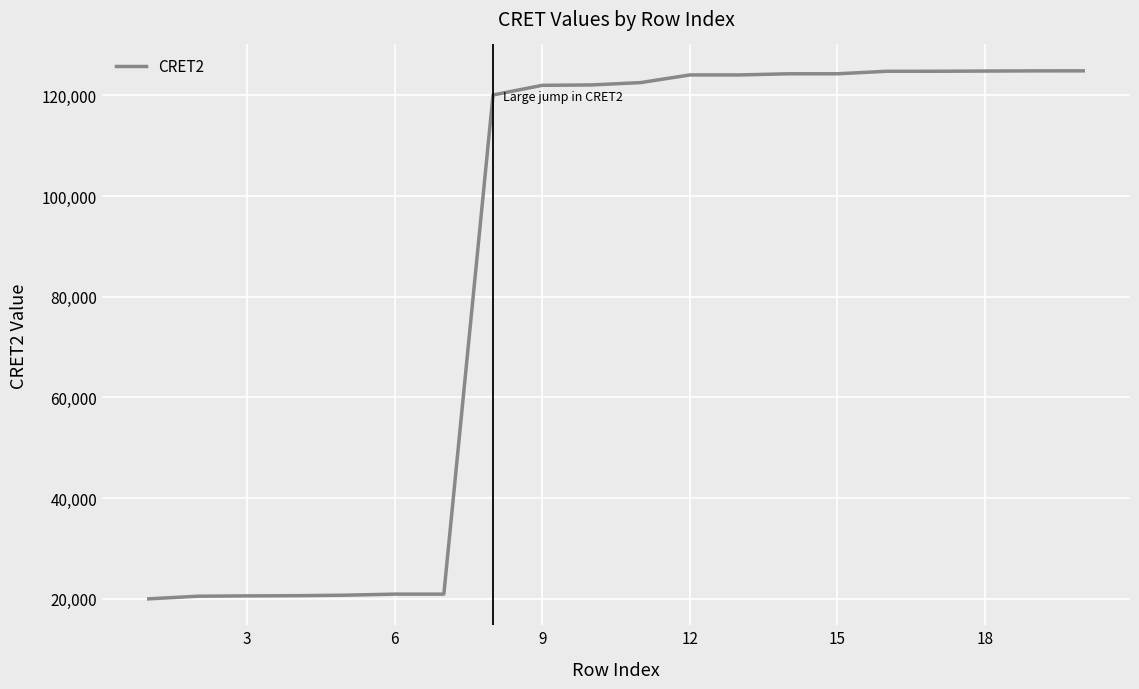

What is the difference between the maximum and minimum values?

104925